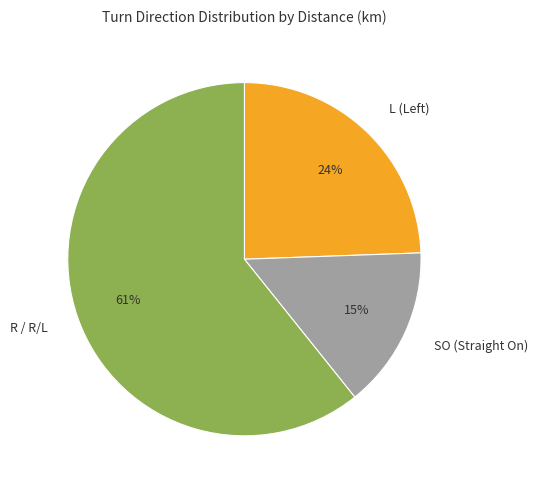

How many segments does this pie chart have?

3